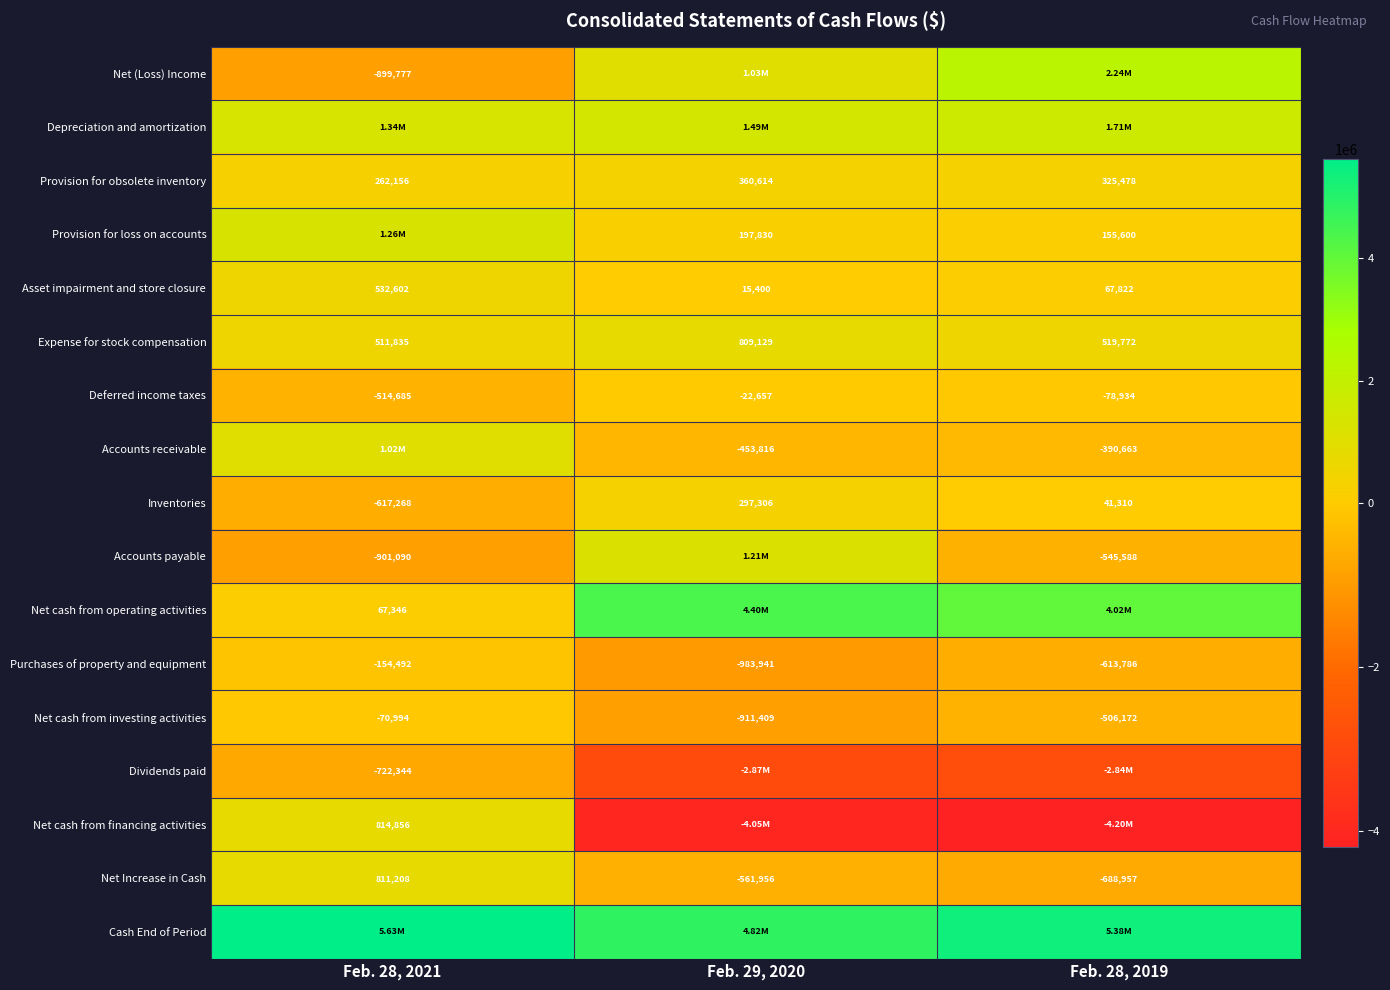

What is the total value across all series at Feb. 29, 2020?

4780695